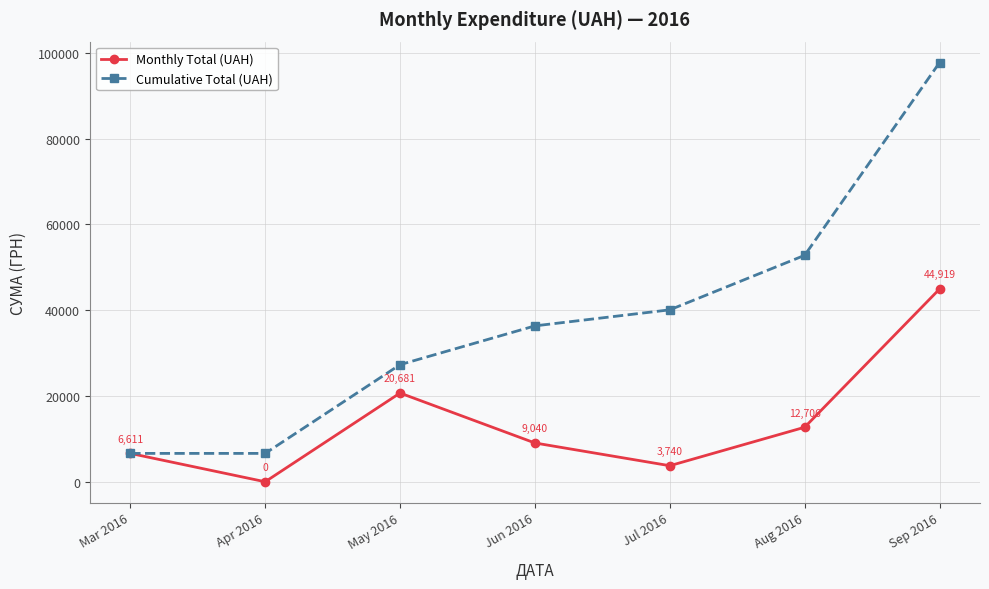

Where is Monthly Total (UAH) nearest to the value 22459?

May 2016